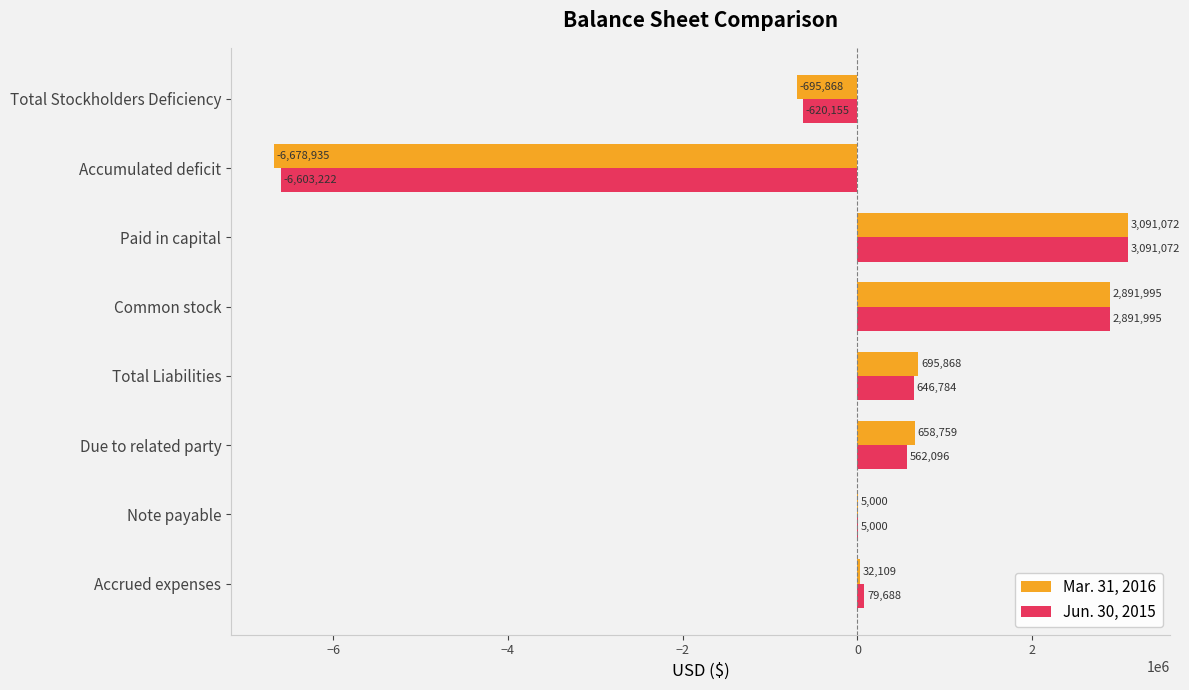

What are all the series names shown in the legend?

Mar. 31, 2016, Jun. 30, 2015